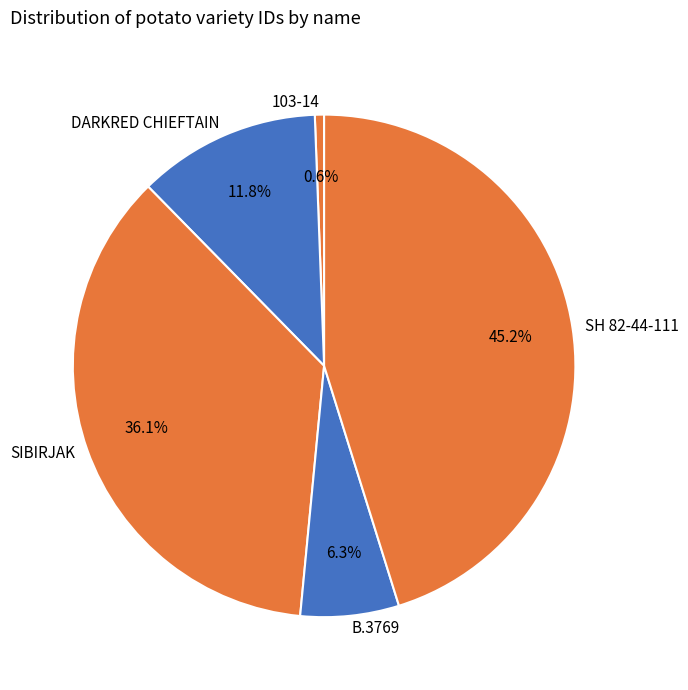

How many slices are in this pie chart?

5